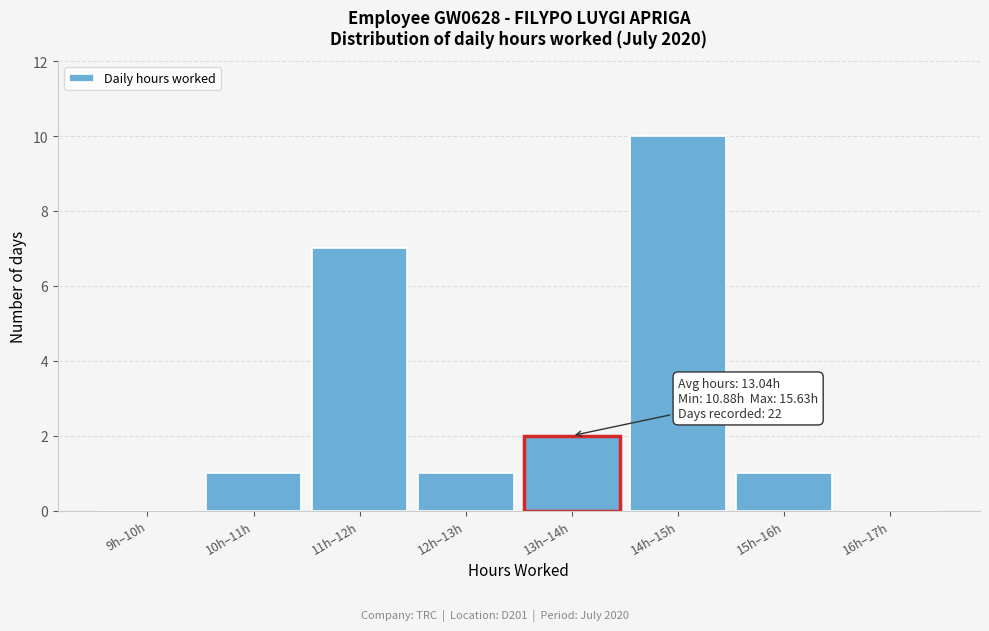

Reading left to right, extract all data points from this chart.

9h–10h=0	10h–11h=1	11h–12h=7	12h–13h=1	13h–14h=2	14h–15h=10	15h–16h=1	16h–17h=0